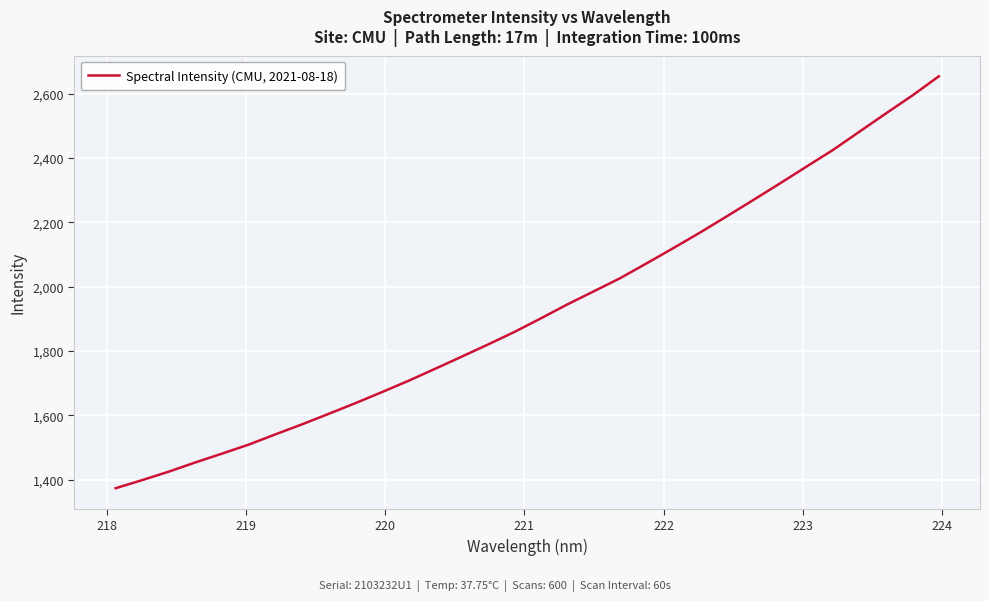

What is the smallest value displayed?

1373.1